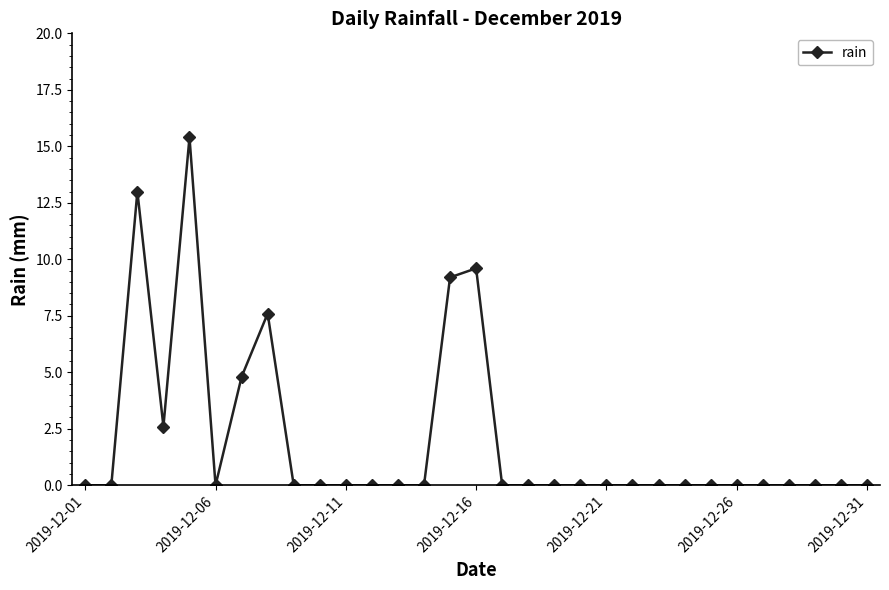

True or false: the data has more than 0 interior local peaks.

True